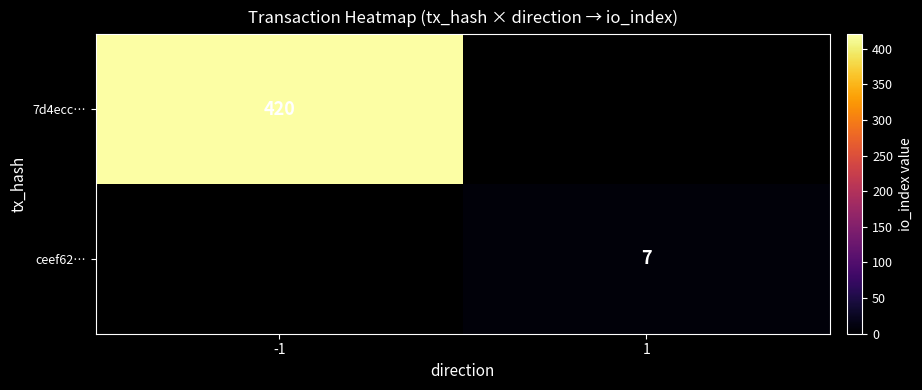

How many categories are shown in the chart?

2